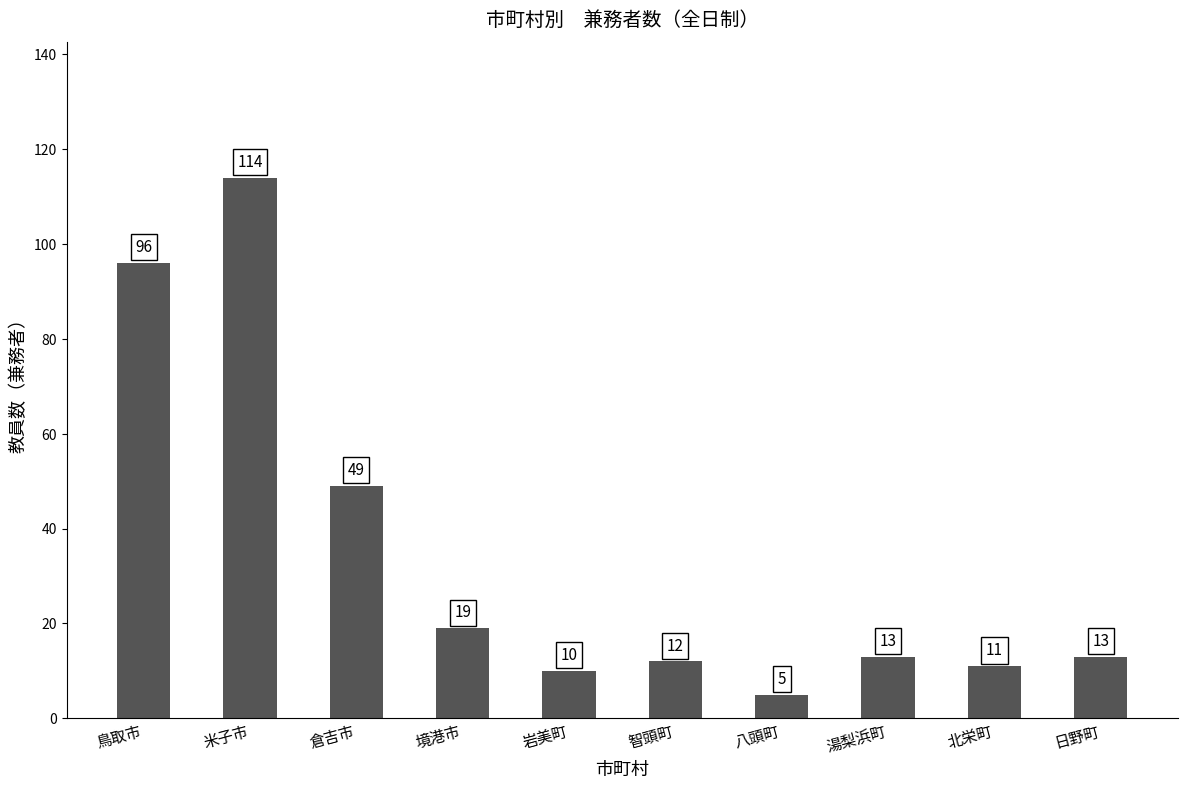

How many data points are less than 13?

4